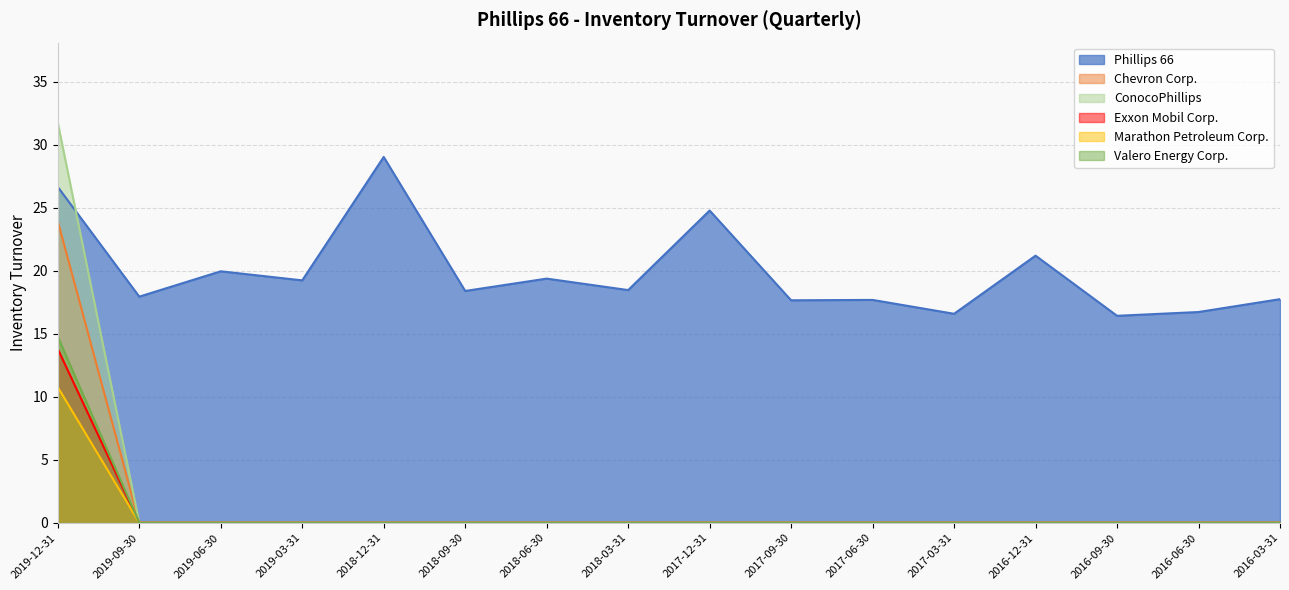

Reading right to left, transcribe all the data shown in this chart.

Phillips 66: 2016-03-31=17.7	2016-06-30=16.7	2016-09-30=16.4	2016-12-31=21.2	2017-03-31=16.6	2017-06-30=17.7	2017-09-30=17.6	2017-12-31=24.8	2018-03-31=18.5	2018-06-30=19.4	2018-09-30=18.4	2018-12-31=29.0	2019-03-31=19.2	2019-06-30=19.9	2019-09-30=17.9	2019-12-31=26.6
Chevron Corp.: 2016-03-31=0.0	2016-06-30=0.0	2016-09-30=0.0	2016-12-31=0.0	2017-03-31=0.0	2017-06-30=0.0	2017-09-30=0.0	2017-12-31=0.0	2018-03-31=0.0	2018-06-30=0.0	2018-09-30=0.0	2018-12-31=0.0	2019-03-31=0.0	2019-06-30=0.0	2019-09-30=0.0	2019-12-31=23.9
ConocoPhillips: 2016-03-31=0.0	2016-06-30=0.0	2016-09-30=0.0	2016-12-31=0.0	2017-03-31=0.0	2017-06-30=0.0	2017-09-30=0.0	2017-12-31=0.0	2018-03-31=0.0	2018-06-30=0.0	2018-09-30=0.0	2018-12-31=0.0	2019-03-31=0.0	2019-06-30=0.0	2019-09-30=0.0	2019-12-31=14.8
Exxon Mobil Corp.: 2016-03-31=0.0	2016-06-30=0.0	2016-09-30=0.0	2016-12-31=0.0	2017-03-31=0.0	2017-06-30=0.0	2017-09-30=0.0	2017-12-31=0.0	2018-03-31=0.0	2018-06-30=0.0	2018-09-30=0.0	2018-12-31=0.0	2019-03-31=0.0	2019-06-30=0.0	2019-09-30=0.0	2019-12-31=31.7
Marathon Petroleum Corp.: 2016-03-31=0.0	2016-06-30=0.0	2016-09-30=0.0	2016-12-31=0.0	2017-03-31=0.0	2017-06-30=0.0	2017-09-30=0.0	2017-12-31=0.0	2018-03-31=0.0	2018-06-30=0.0	2018-09-30=0.0	2018-12-31=0.0	2019-03-31=0.0	2019-06-30=0.0	2019-09-30=0.0	2019-12-31=13.8
Valero Energy Corp.: 2016-03-31=0.0	2016-06-30=0.0	2016-09-30=0.0	2016-12-31=0.0	2017-03-31=0.0	2017-06-30=0.0	2017-09-30=0.0	2017-12-31=0.0	2018-03-31=0.0	2018-06-30=0.0	2018-09-30=0.0	2018-12-31=0.0	2019-03-31=0.0	2019-06-30=0.0	2019-09-30=0.0	2019-12-31=10.8